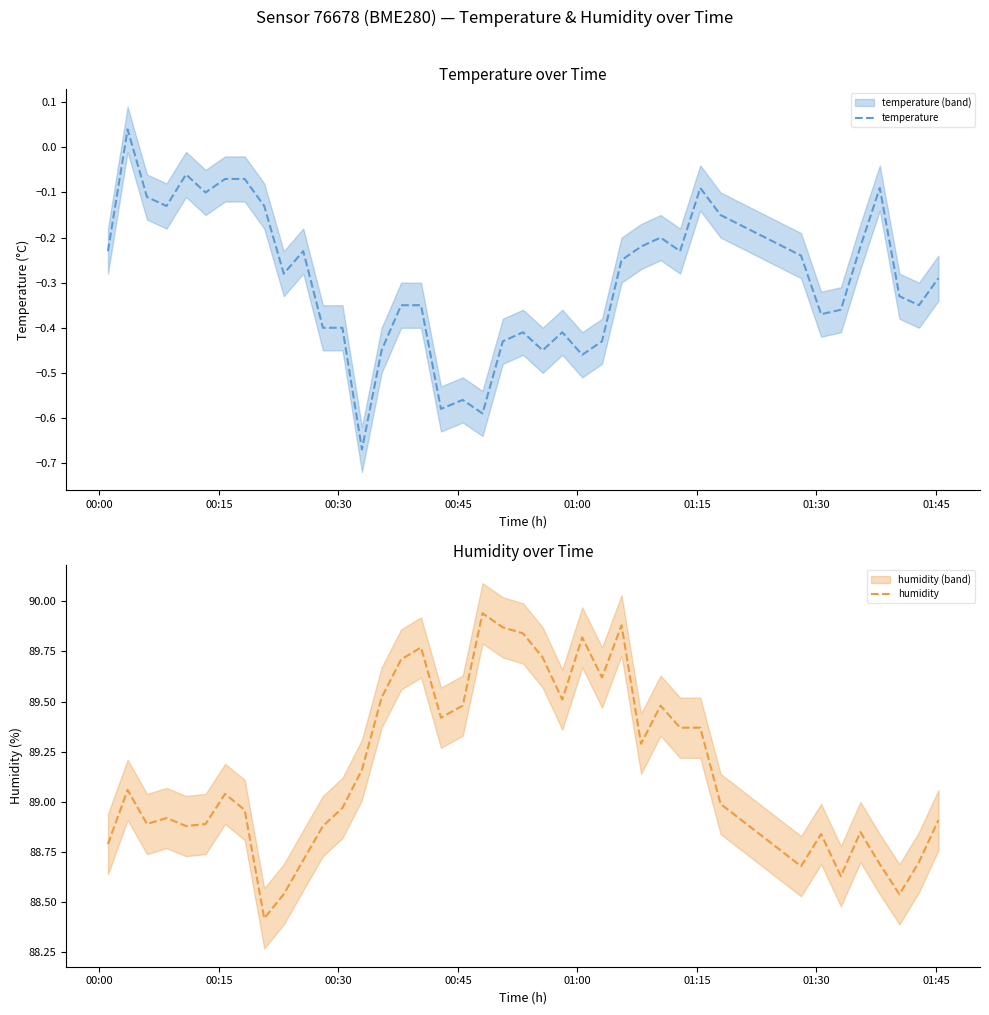

What is the lowest value of the humidity series?

88.4